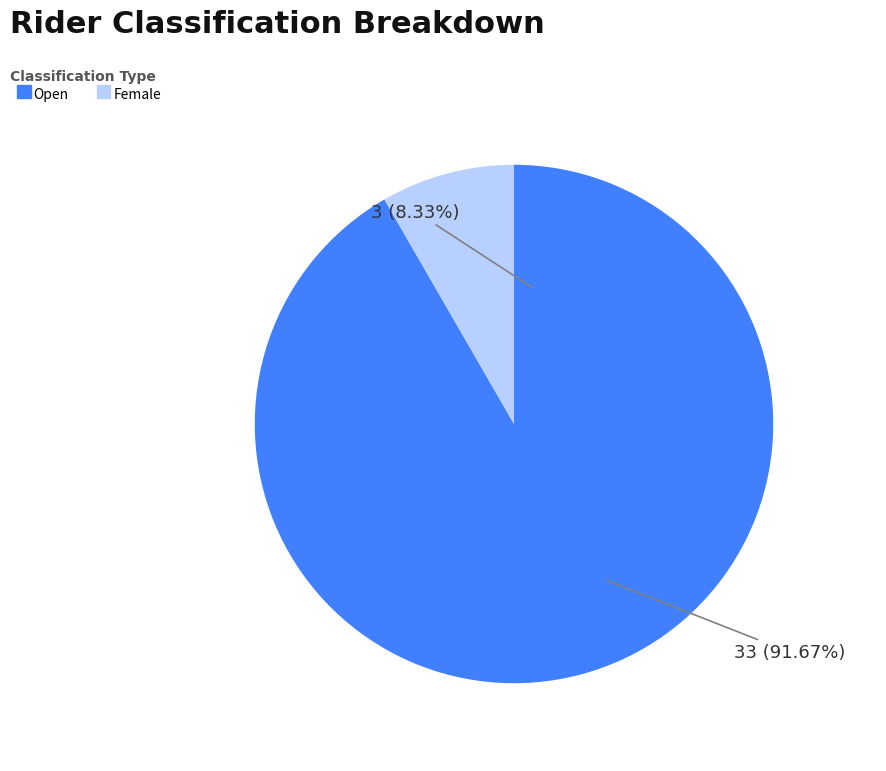

The Open slice represents 98% of the pie. True or false?

False